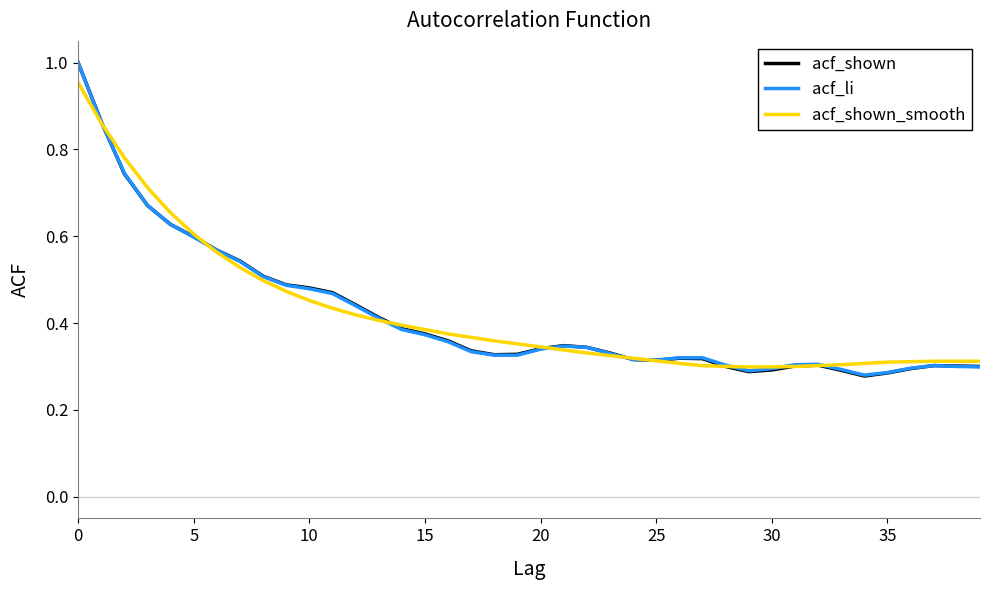

Which series has the widest spread of values?

acf_shown